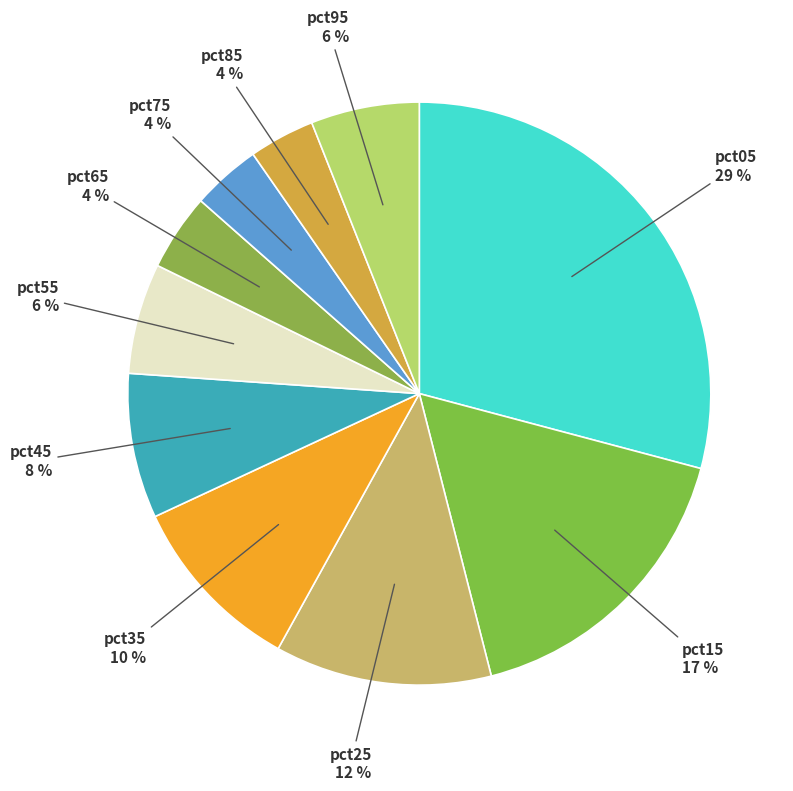

Do pct15 and pct65 together represent more than half of the pie?

No